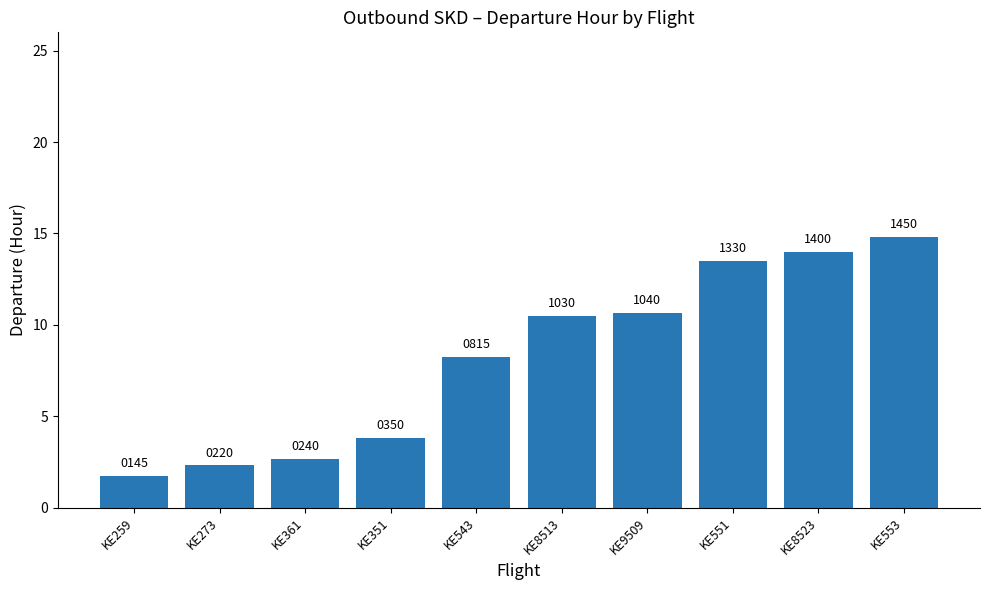

Does the chart contain any negative values?

No